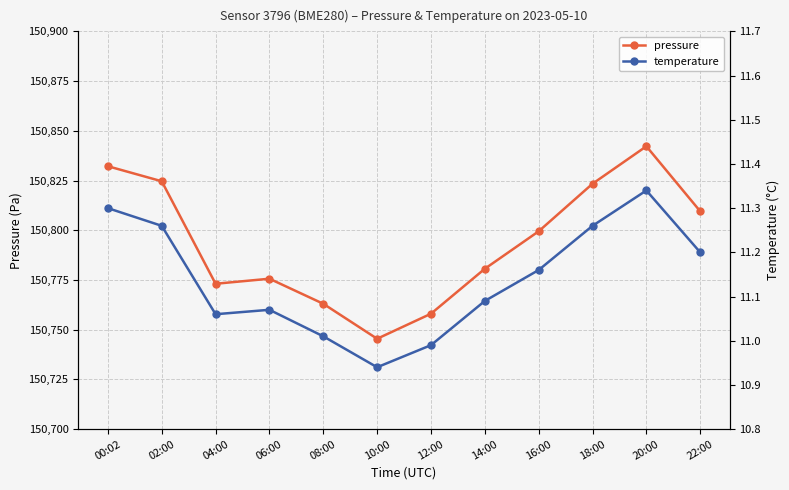

Which series changed the most between 08:00 and 12:00?

pressure